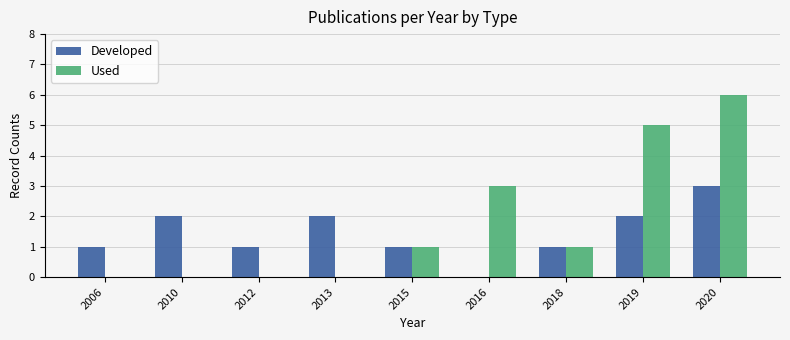

What is the sum of the Developed values at 2019 and 2006?

3